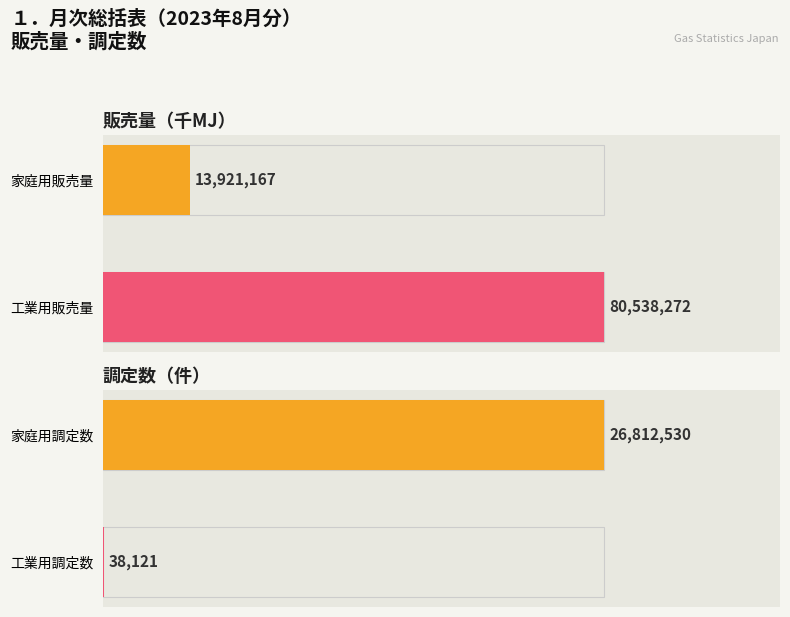

How many groups of bars are there?

4